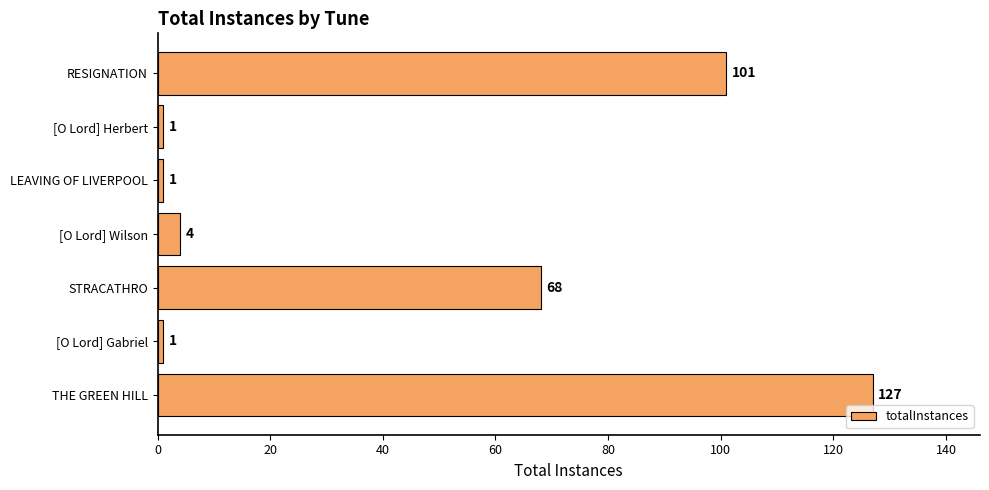

Which has a higher value, [O Lord] Wilson or STRACATHRO?

STRACATHRO